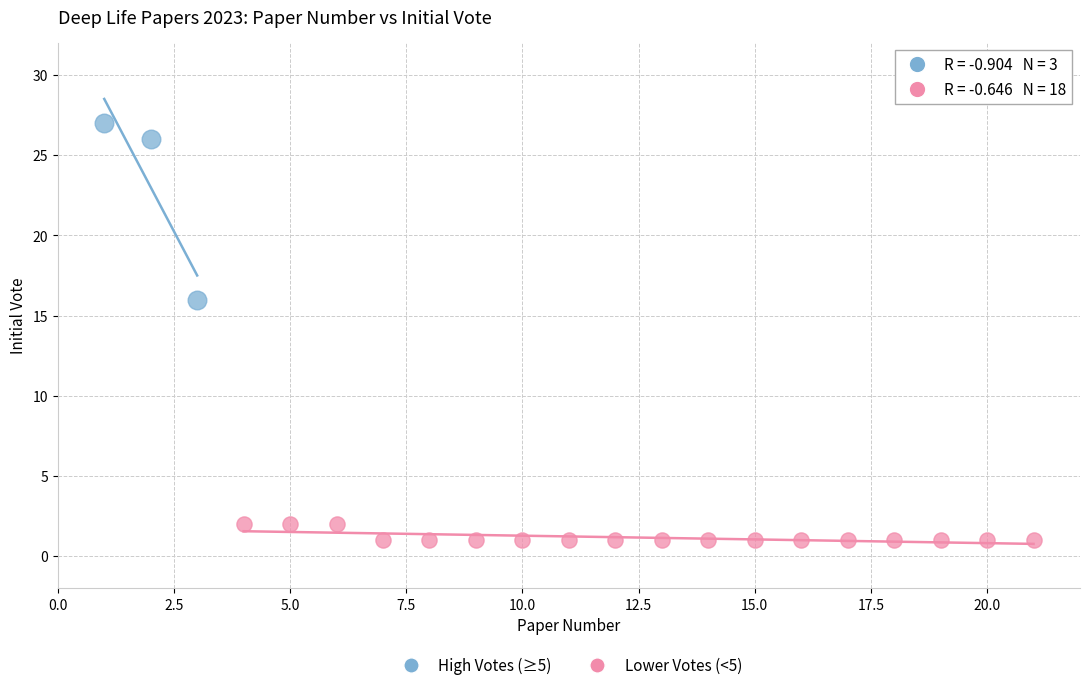

Which series contains the highest Y value?

High Votes (≥5)